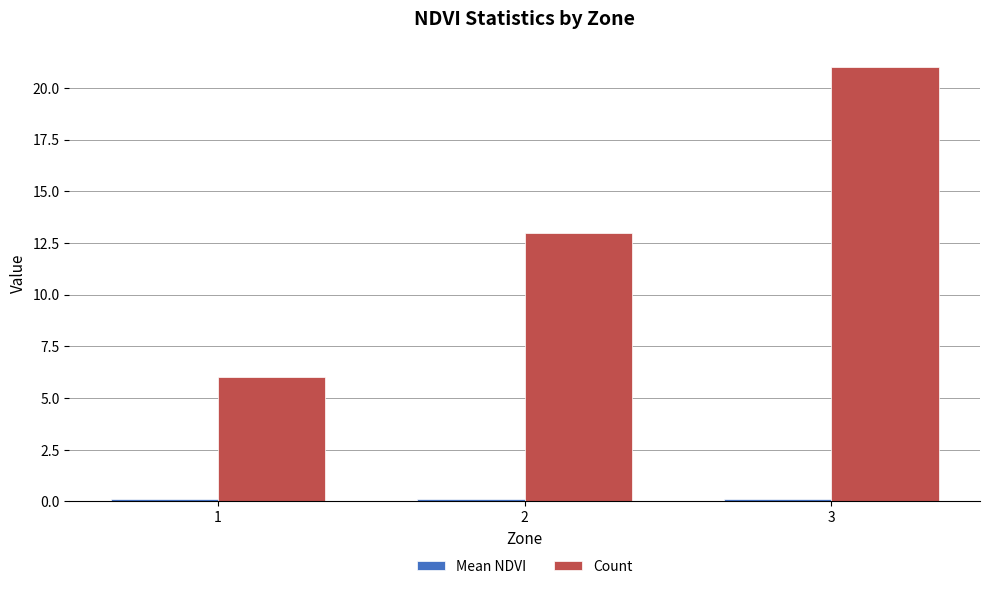

Count the Count values in the range 6 to 21.

3